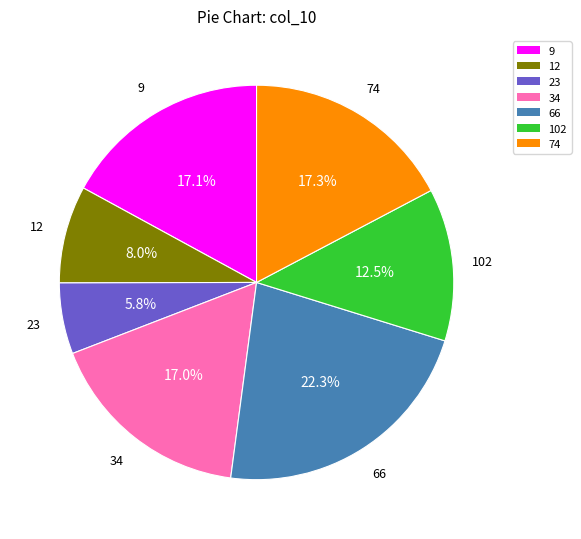

Does 34 represent more than half of the total?

No